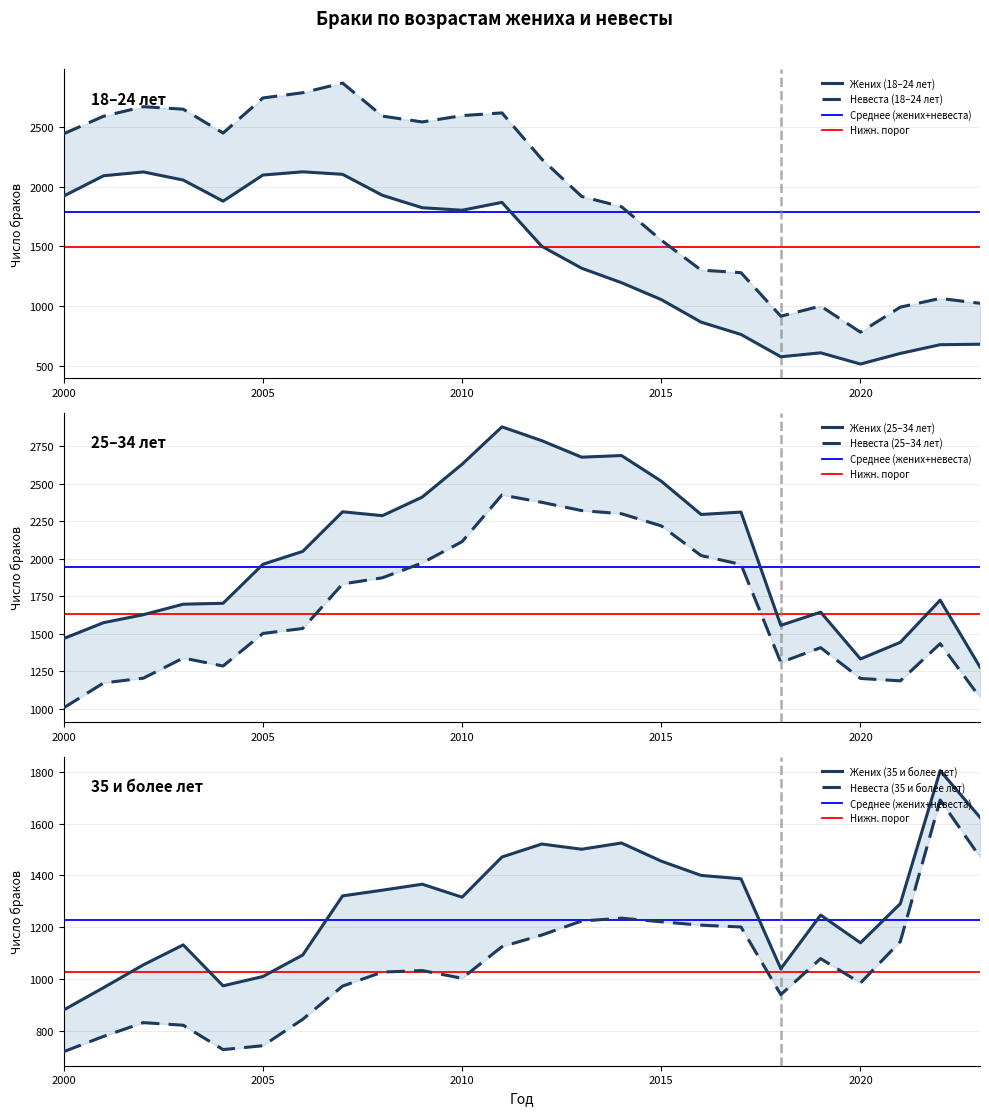

What is the difference between the 18-24 (bride) values at 2023 and 2021?

32